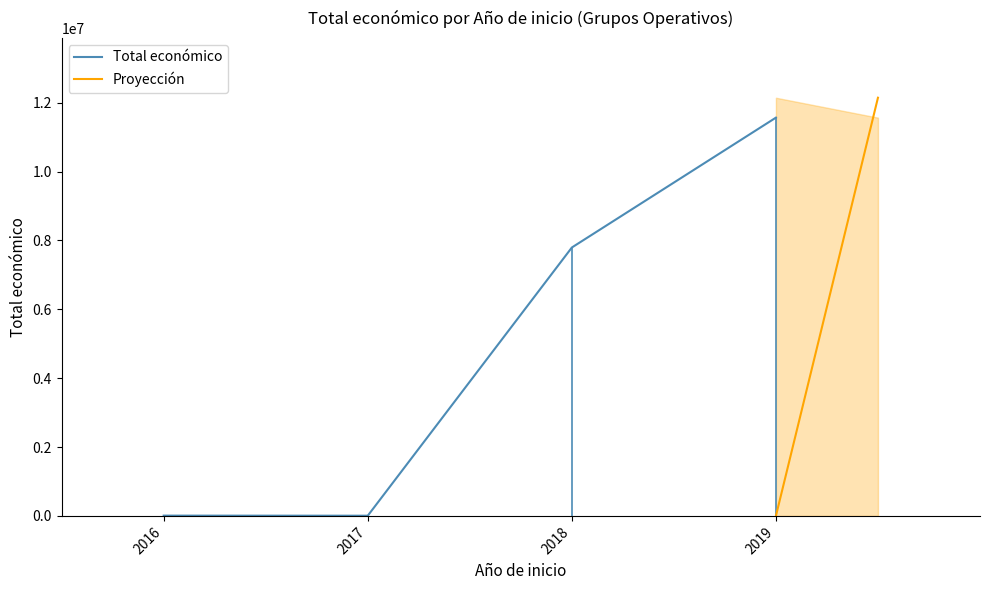

Which category has the lowest value across all series?

2017